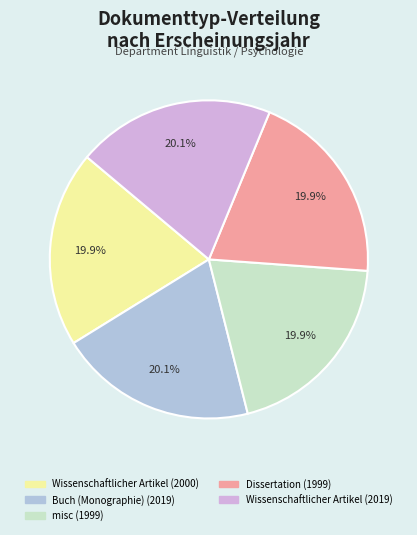

Is there a majority slice in this chart?

No